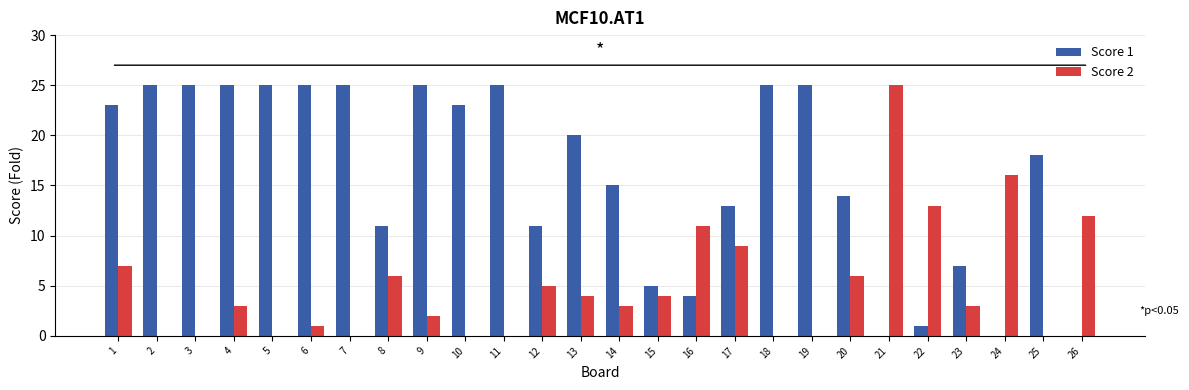

Reading left to right, transcribe all the data shown in this chart.

Score 1: 23	25	25	25	25	25	25	11	25	23	25	11	20	15	5	4	13	25	25	14	0	1	7	0	18	0
Score 2: 7	0	0	3	0	1	0	6	2	0	0	5	4	3	4	11	9	0	0	6	25	13	3	16	0	12